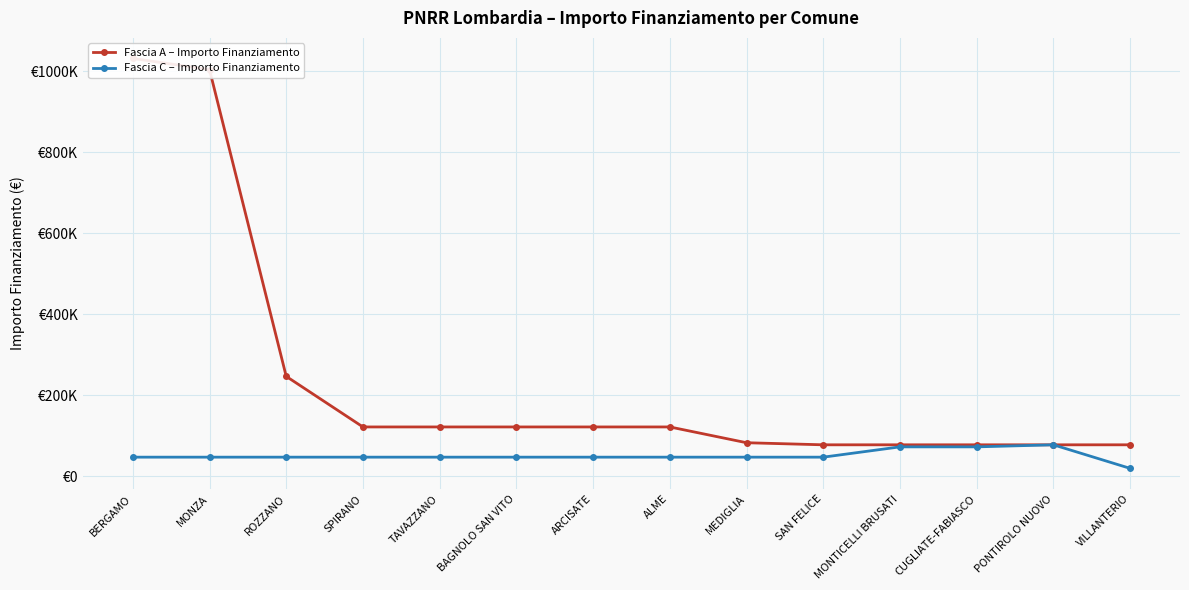

How many series are shown in this chart?

2